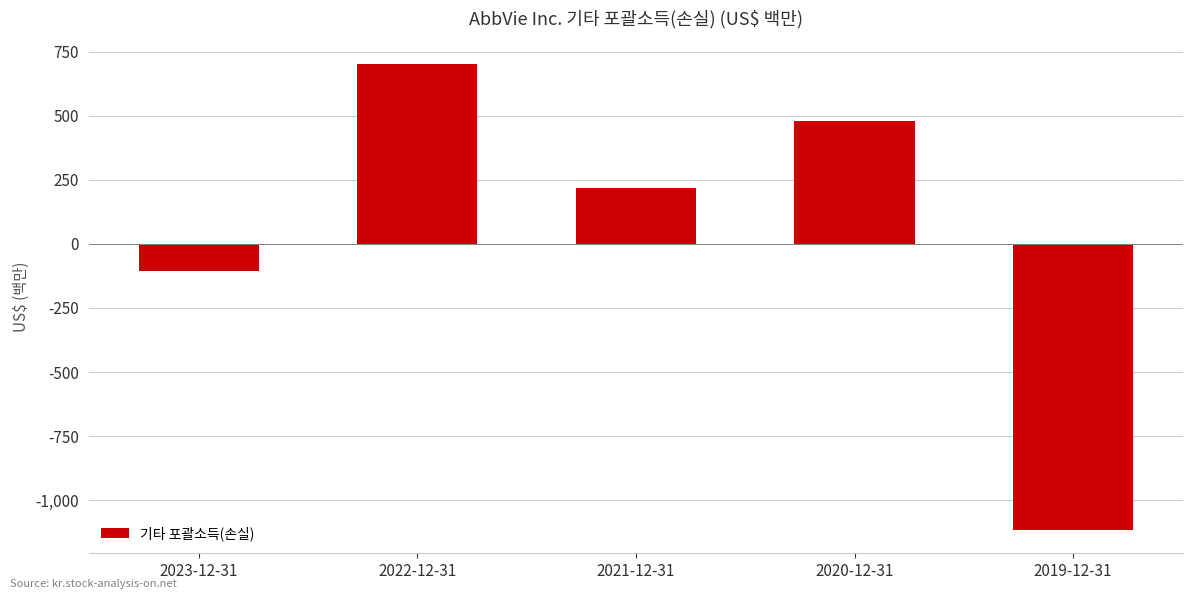

Reading left to right, extract all data points from this chart.

2023-12-31=-106	2022-12-31=700	2021-12-31=218	2020-12-31=479	2019-12-31=-1116